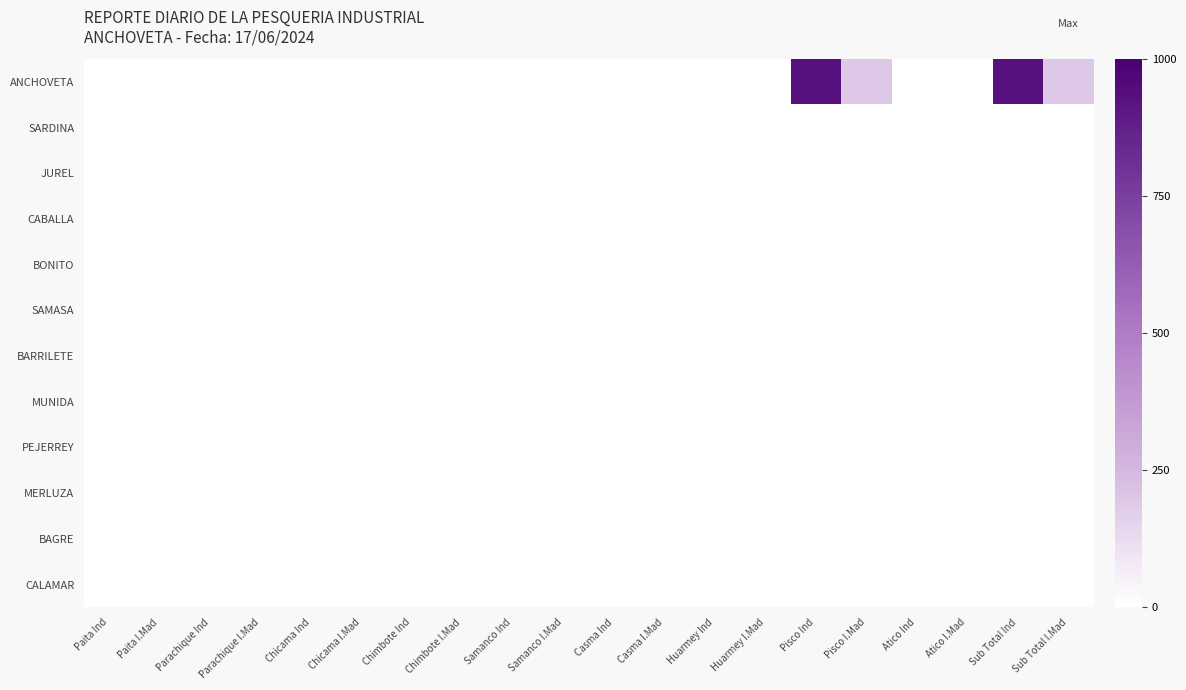

Which category has the lowest value across all series?

Paita Ind